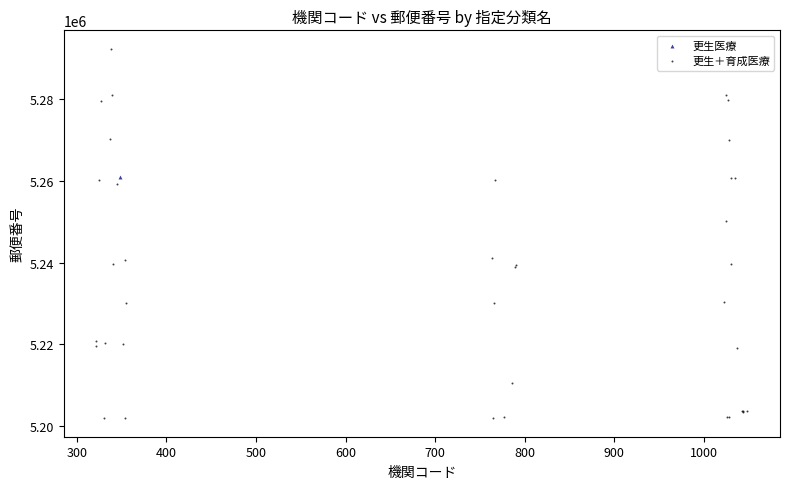

What are all the series names shown in the legend?

更生医療, 更生＋育成医療